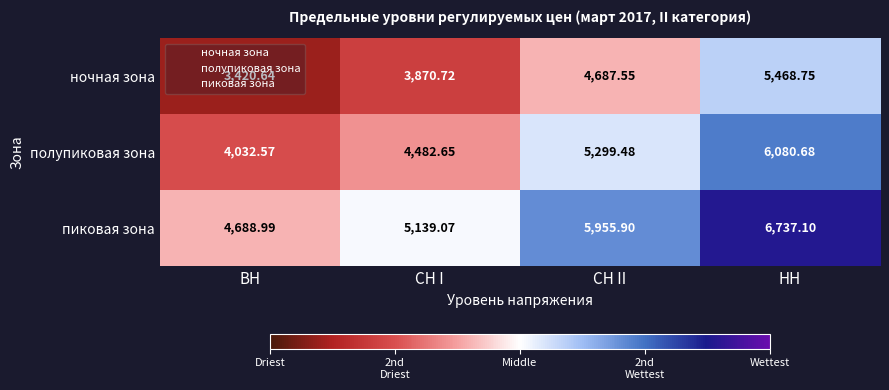

How many categories are shown in the chart?

4